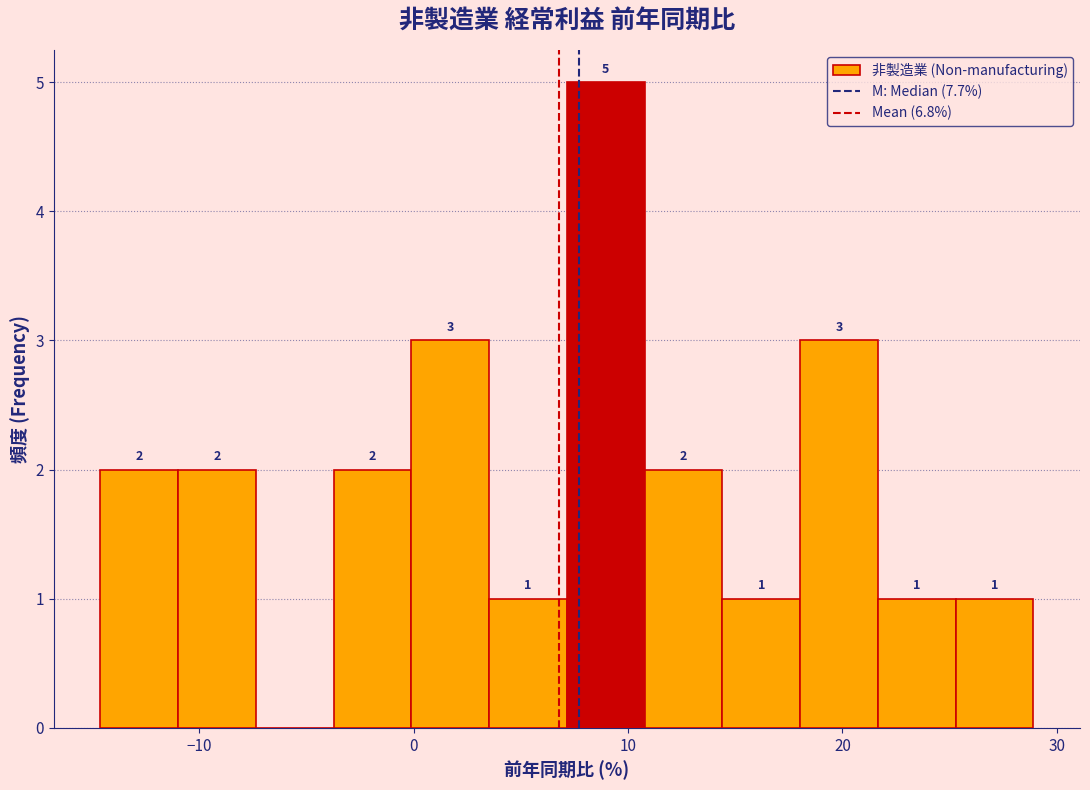

Read against the x-axis, roughly where is the centre of the tallest bar?

9